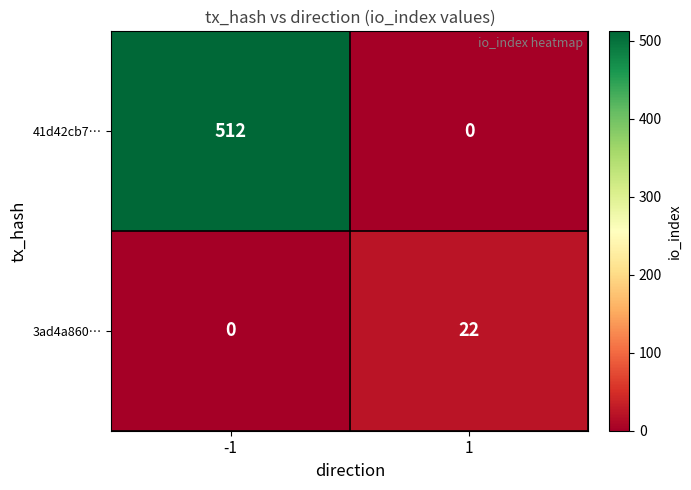

Rank the series by their maximum value, from lowest to highest.

3ad4a860…, 41d42cb7…